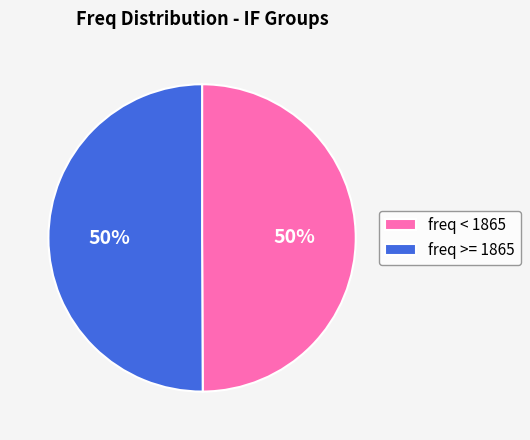

Approximately how many times larger is the value at freq >= 1865 compared to freq < 1865?

1.0